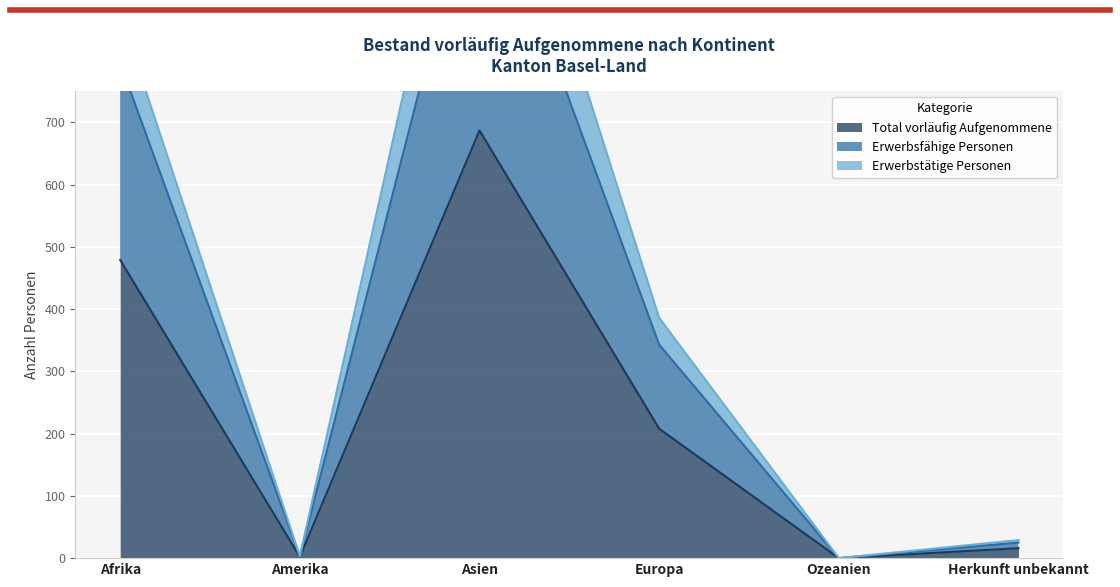

Rank the series at Amerika from highest to lowest value.

Erwerbsfähige Personen, Erwerbstätige Personen, Total vorläufig Aufgenommene